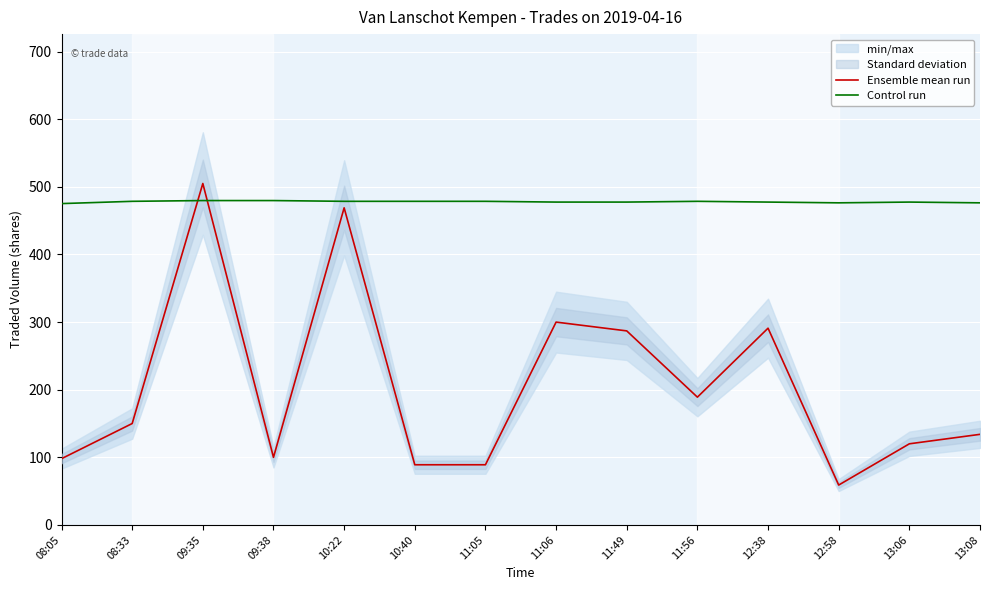

How many categories are shown in the chart?

14